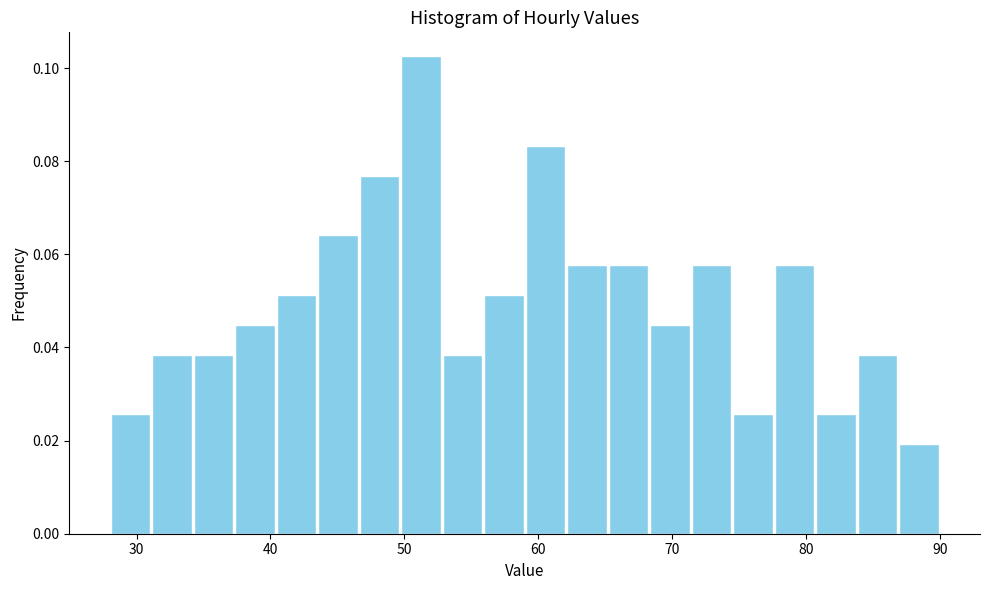

Around what value on the x-axis is the tallest bar? Give the approximate position of its centre, as read against the axis.

51